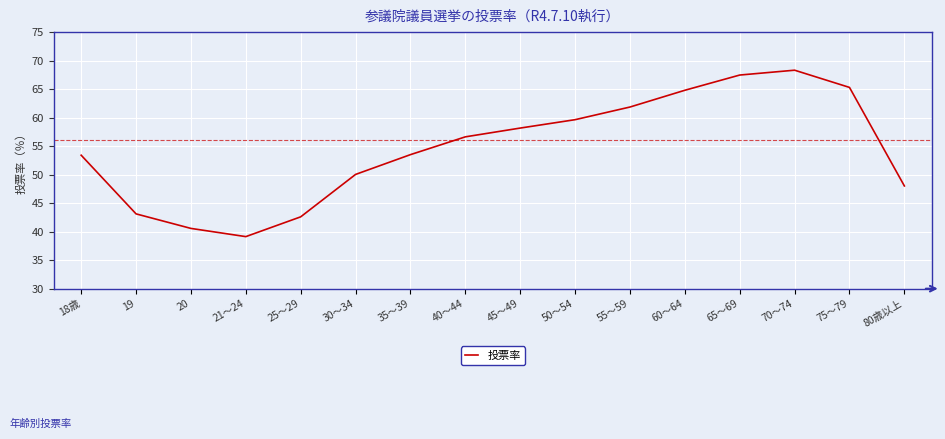

At which label does the data first exceed 56?

40～44